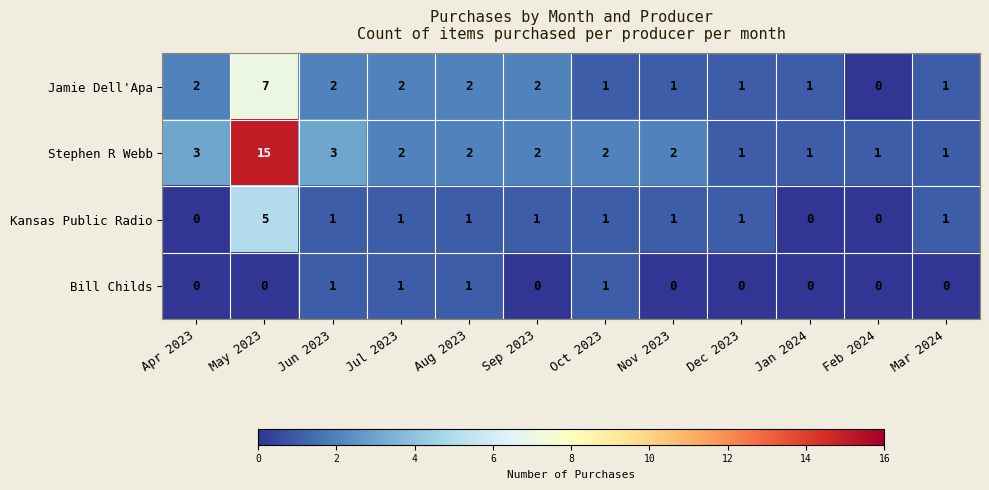

How many Kansas Public Radio values are between 1 and 2?

8